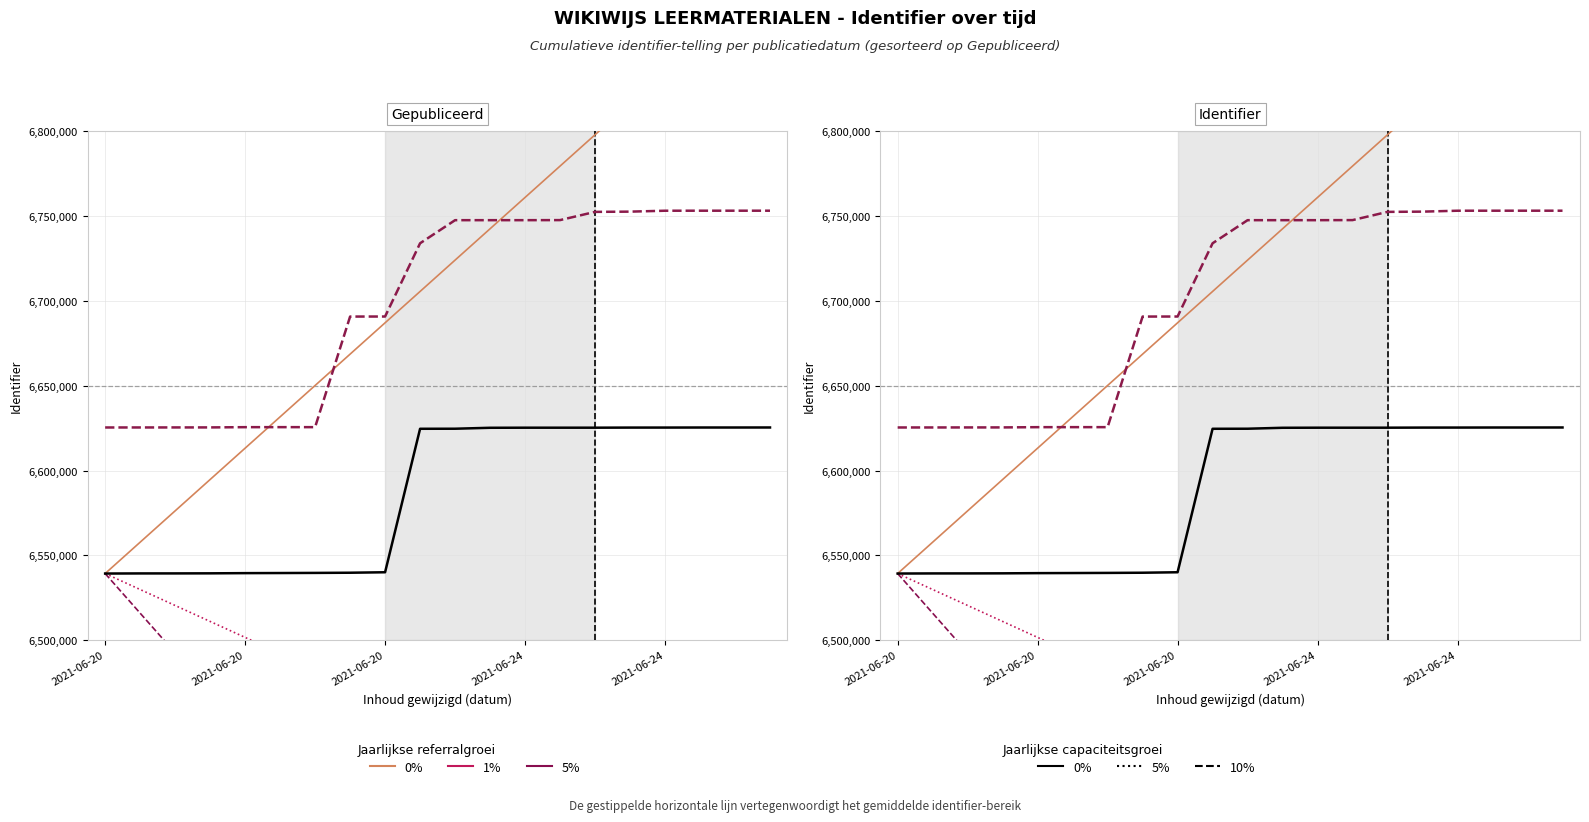

Which series changed the most between 5 and 15?

10% groei